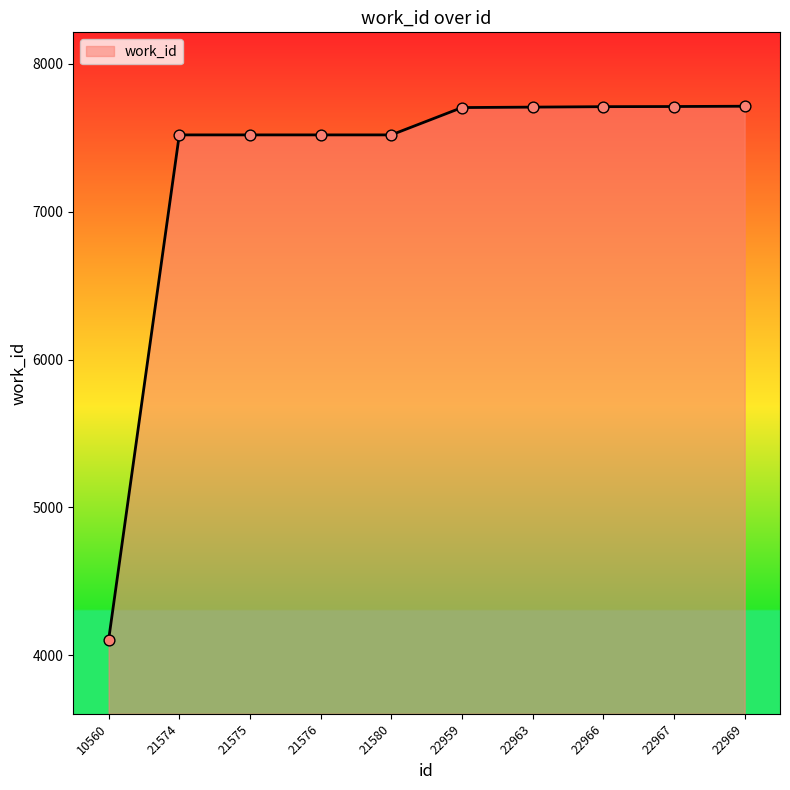

Approximately how many times larger is the value at 22966 compared to 21574?

1.0